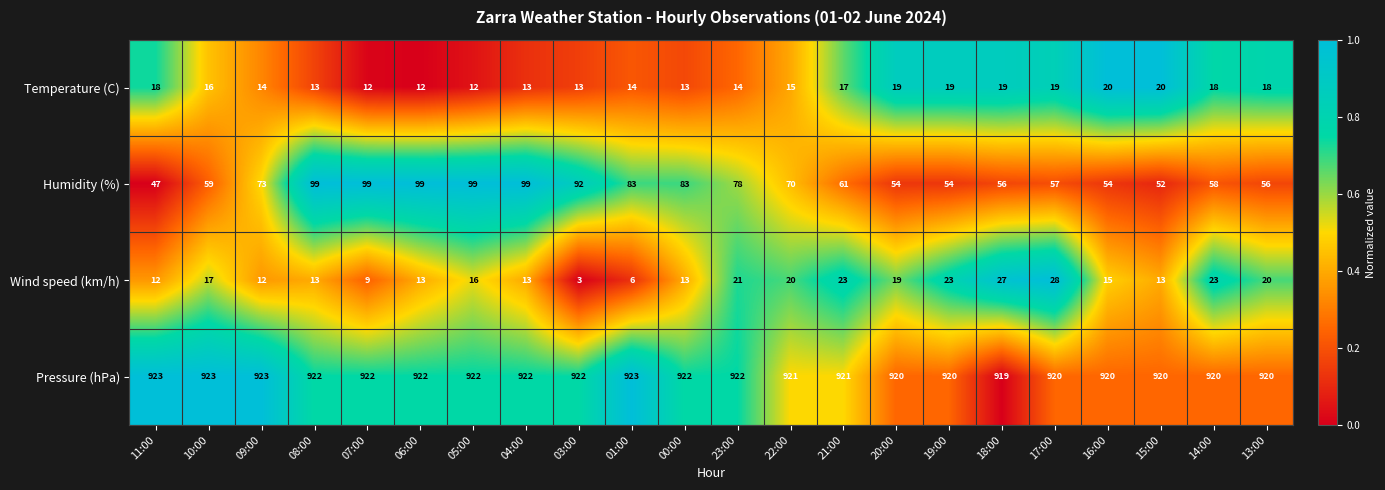

The Wind speed (km/h) series shows 38 at 17:00. True or false?

False